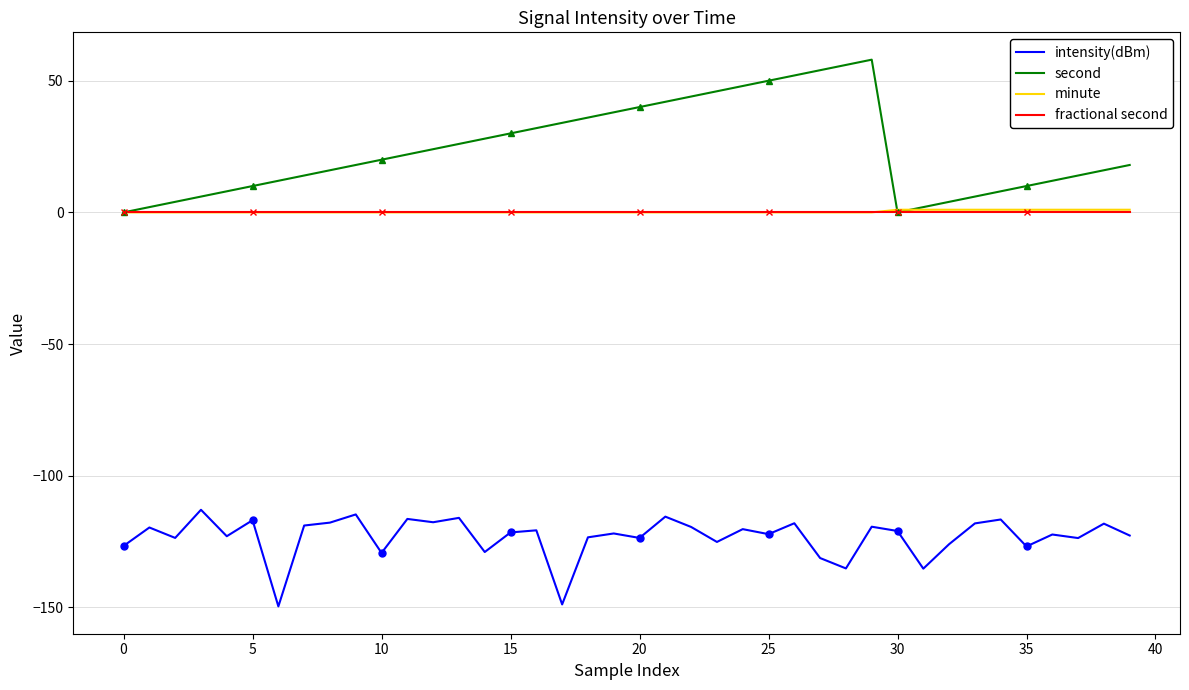

The intensity(dBm) series shows -121.6 at 15. True or false?

True